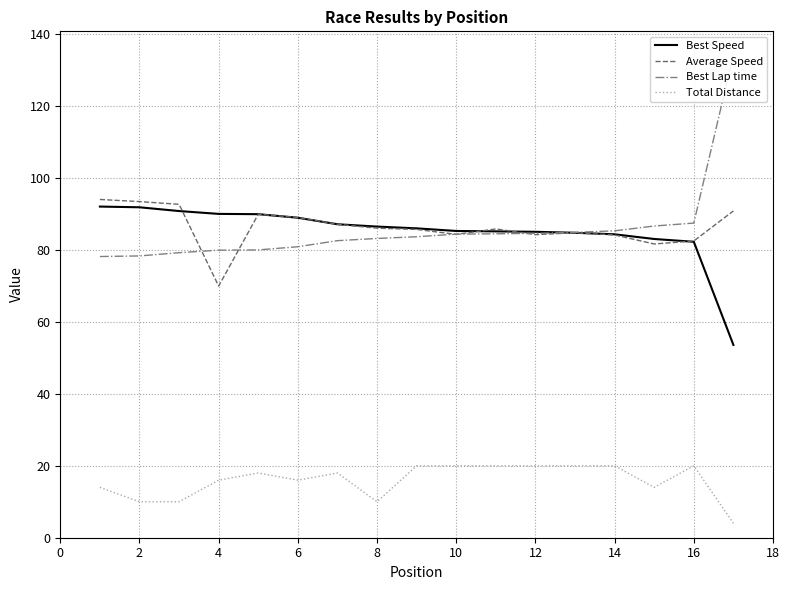

True or false: Total Distance has more than 1 interior local peaks.

True